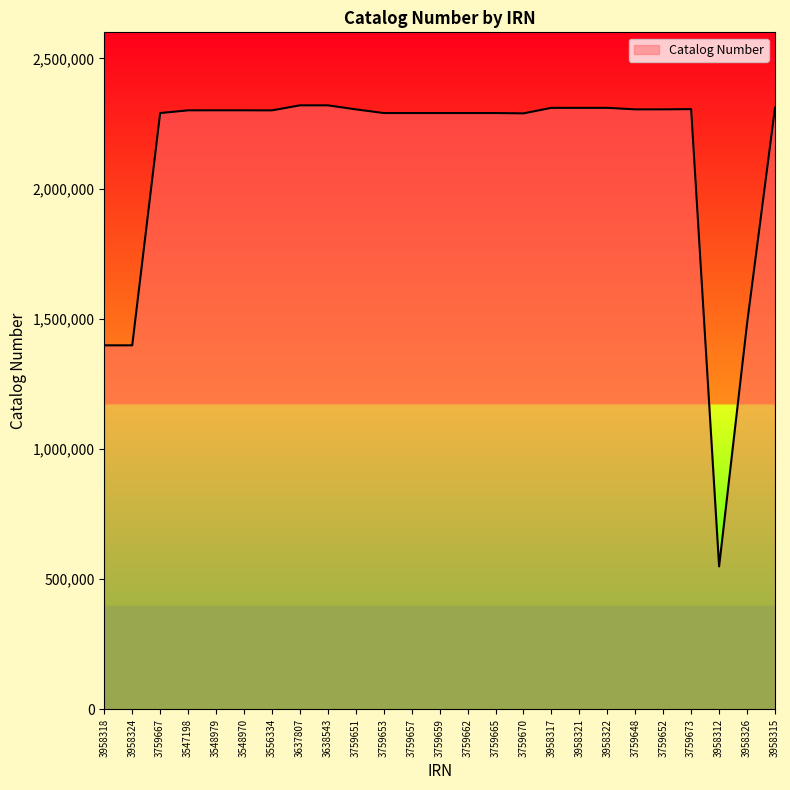

Which has a higher value, 3958317 or 3958312?

3958317